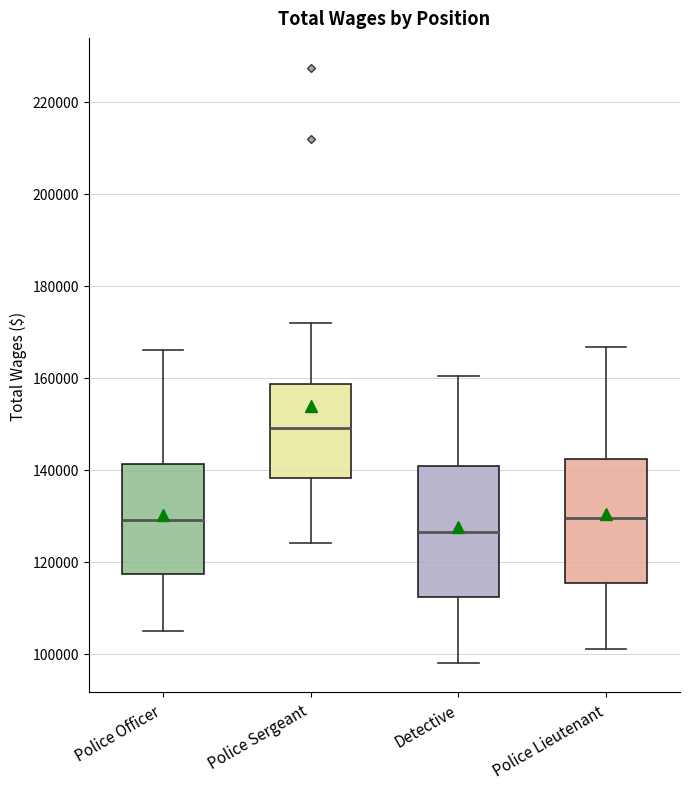

Reading left to right, transcribe this box plot: for each box, give where its median line is, the range the box spans, and where its two whiskers end, as read against the y-axis. The values are not printed on the chart, so give them approximately, as read against the axis.

Police Officer: median 130000, box 118000 to 142000, whiskers 106000 to 166000
Police Sergeant: median 150000, box 138000 to 158000, whiskers 124000 to 172000
Detective: median 126000, box 112000 to 140000, whiskers 98000 to 160000
Police Lieutenant: median 130000, box 116000 to 142000, whiskers 102000 to 166000